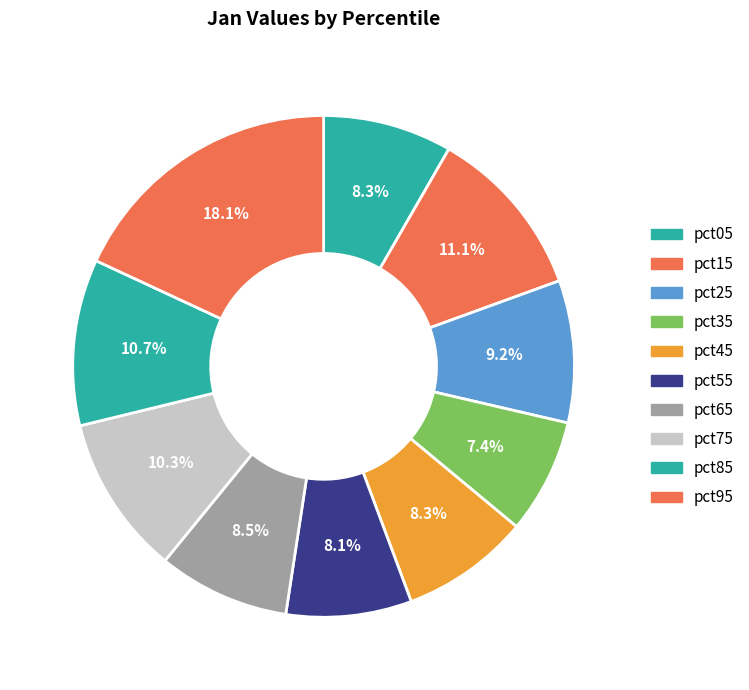

What percentage is the pct85 slice, to the nearest percent?

11%